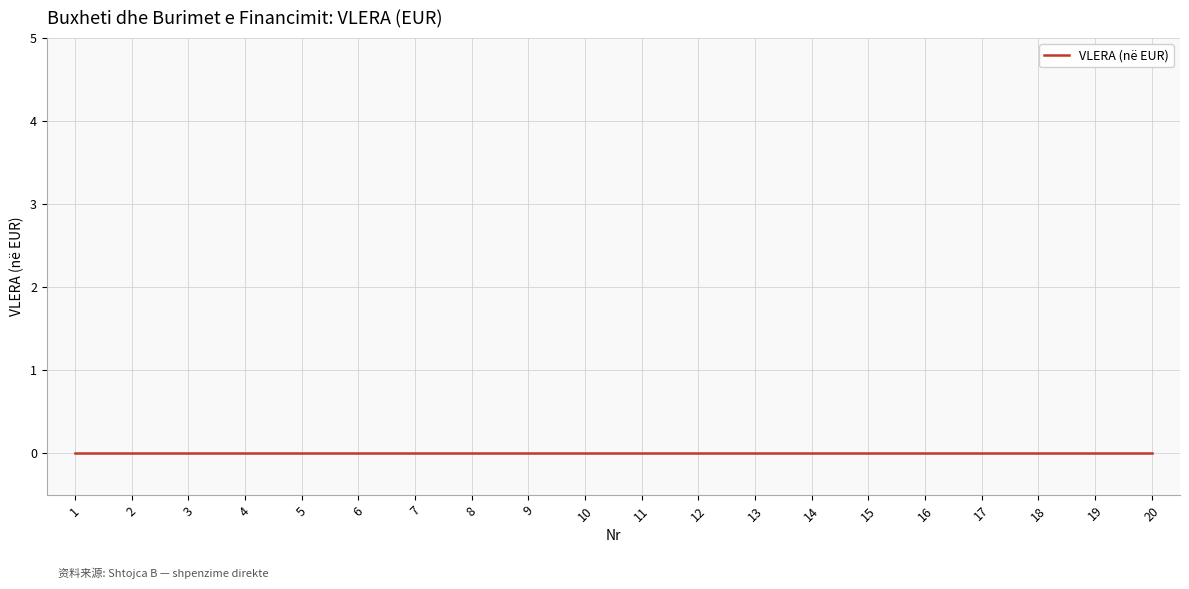

True or false: Nr and VLERA (në EUR) cross at least once.

False